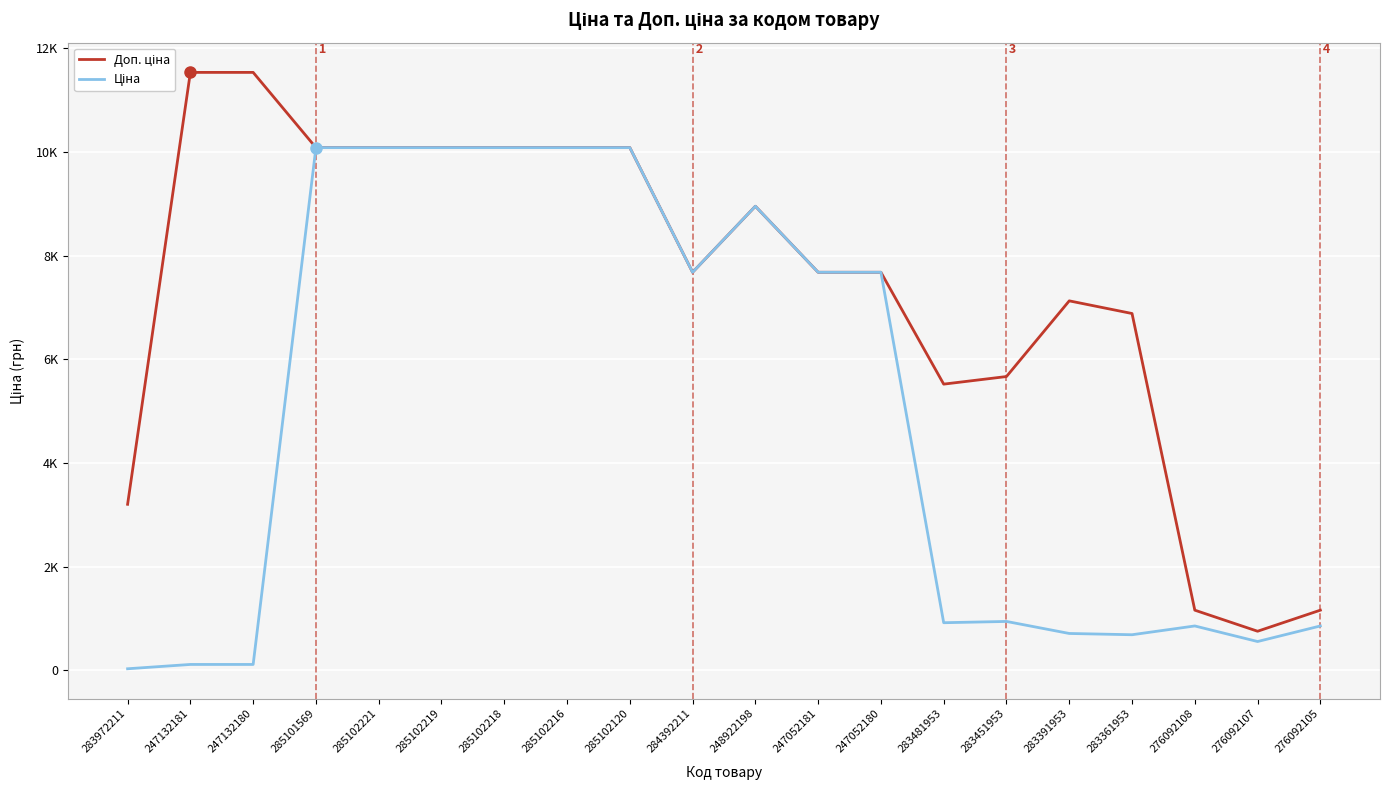

Does the chart display data point markers on the line(s)?

No